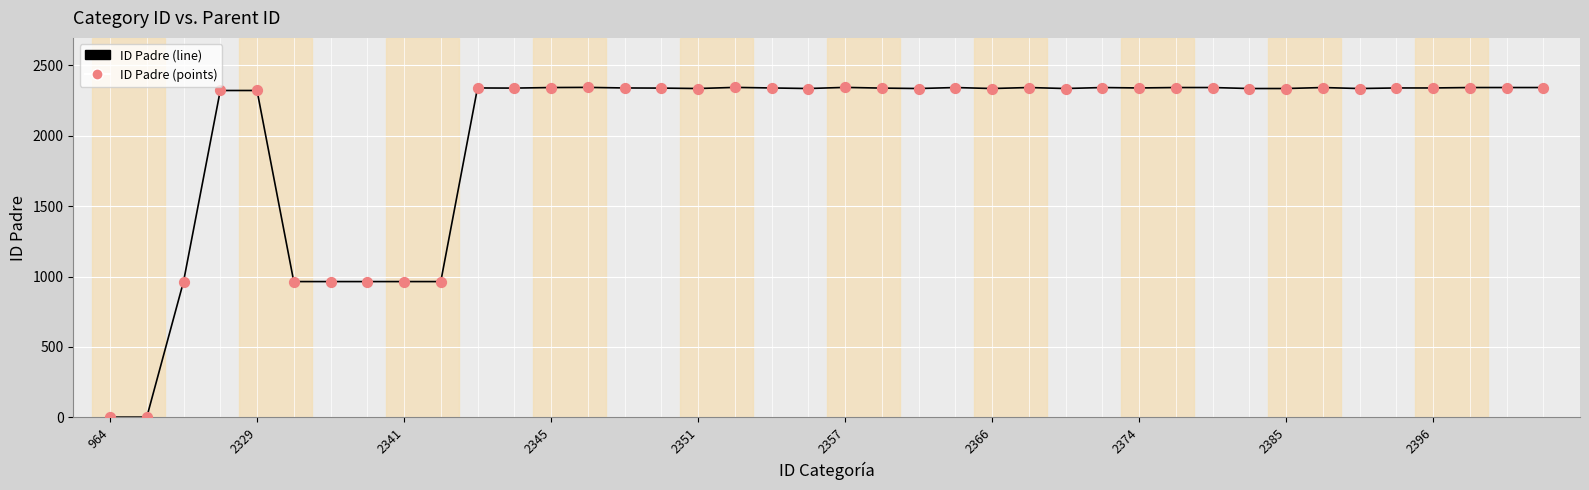

What is the difference between the maximum and minimum values?

2340